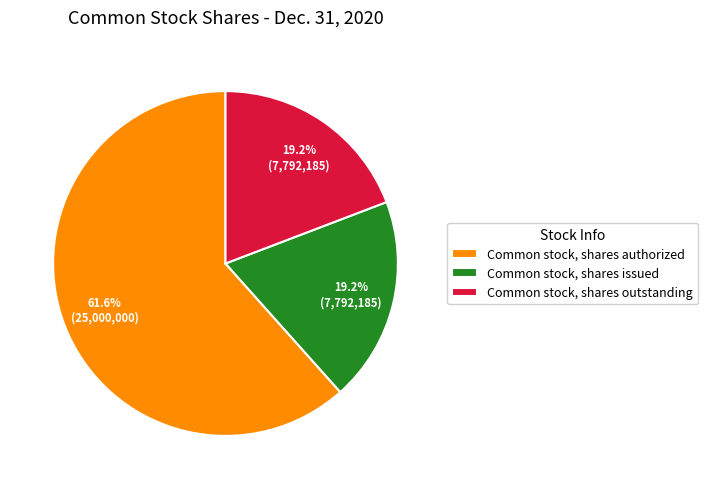

Is there any slice that represents more than half of the pie?

Yes